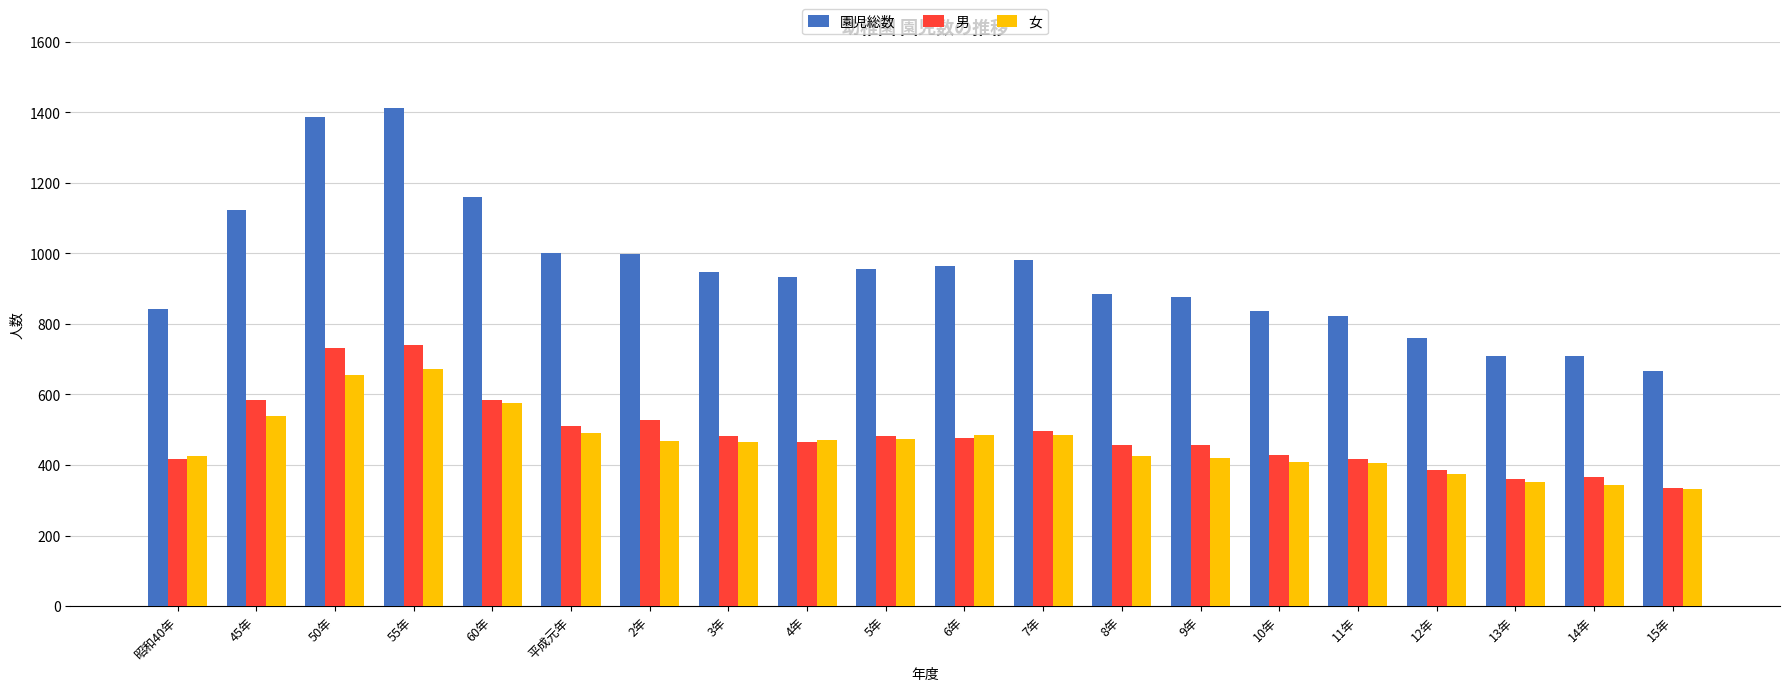

What is the difference between the maximum and second lowest values in the 男 series?

382